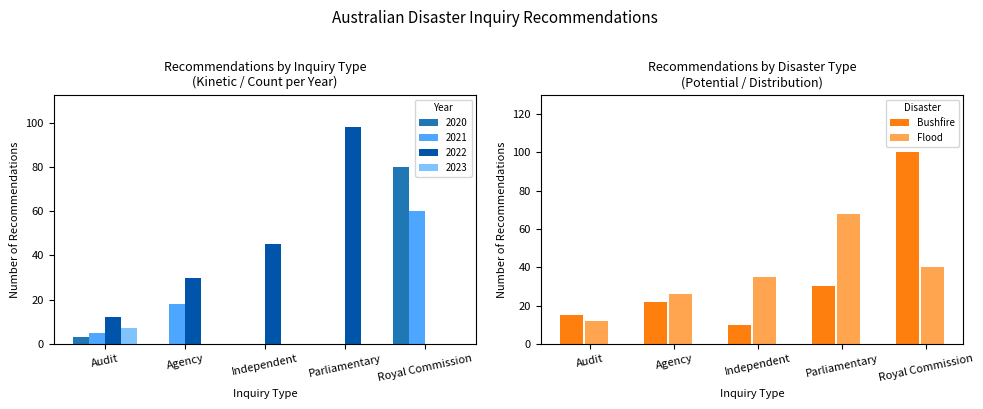

What position from the left is Parliamentary?

4